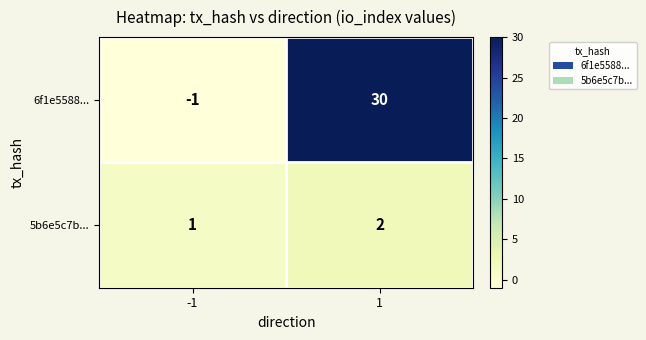

Reading left to right, what are all the values shown in this chart?

6f1e5588...: -1	30
5b6e5c7b...: 1	2